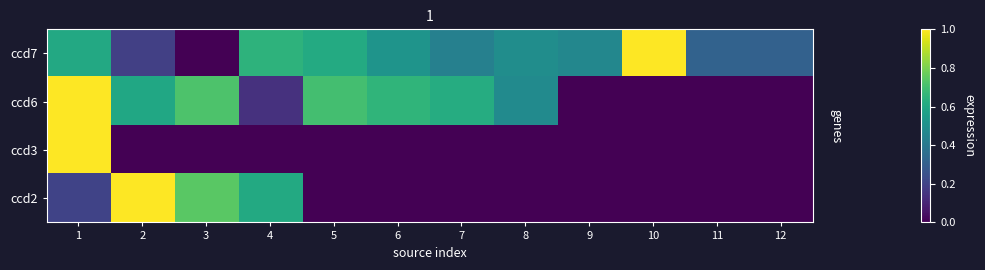

Reading left to right, what are all the values shown in this chart?

ccd7: 1=0.6	2=0.2	3=0.0	4=0.6	5=0.6	6=0.5	7=0.4	8=0.5	9=0.5	10=1.0	11=0.3	12=0.3
ccd6: 1=1.0	2=0.6	3=0.7	4=0.1	5=0.7	6=0.7	7=0.6	8=0.5	9=0.0	10=0.0	11=0.0	12=0.0
ccd3: 1=1.0	2=0.0	3=0.0	4=0.0	5=0.0	6=0.0	7=0.0	8=0.0	9=0.0	10=0.0	11=0.0	12=0.0
ccd2: 1=0.2	2=1.0	3=0.7	4=0.6	5=0.0	6=0.0	7=0.0	8=0.0	9=0.0	10=0.0	11=0.0	12=0.0